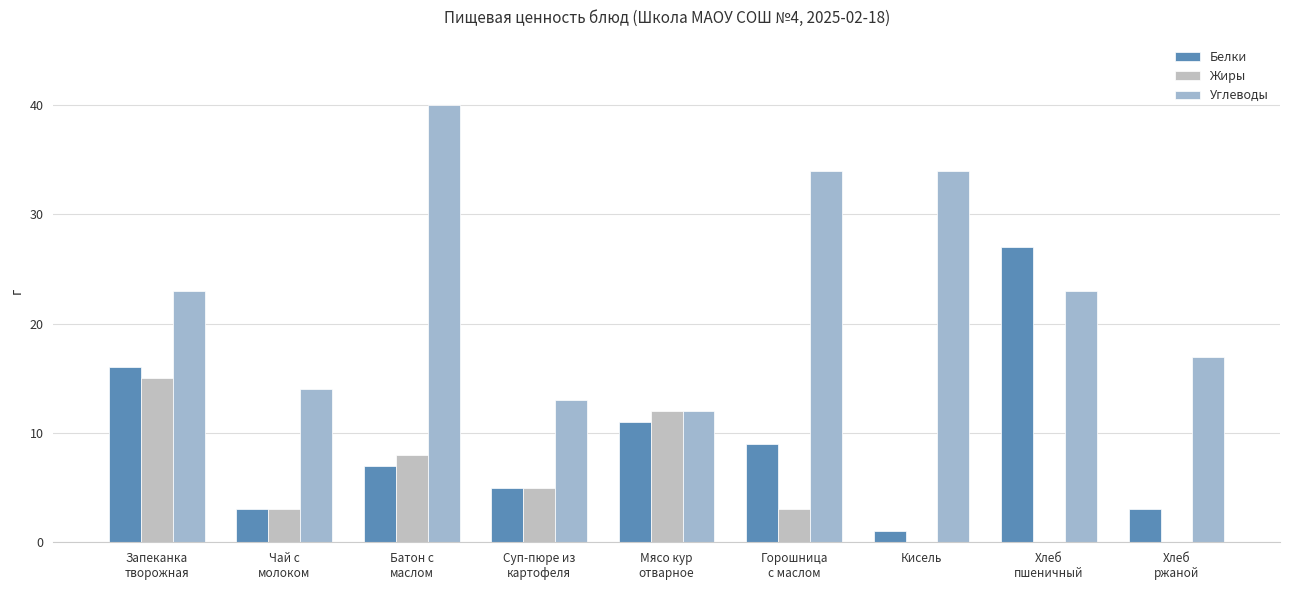

Reading left to right, extract all data points from this chart.

Белки: 16	3	7	5	11	9	1	27	3
Жиры: 15	3	8	5	12	3	0	0	0
Углеводы: 23	14	40	13	12	34	34	23	17